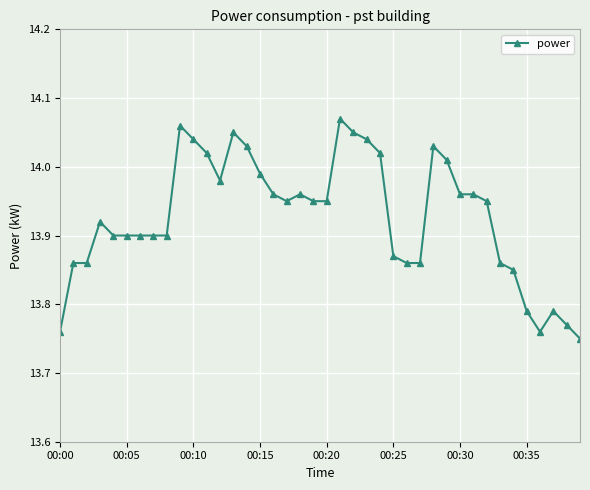

What is the difference between the maximum and second lowest values?

0.3